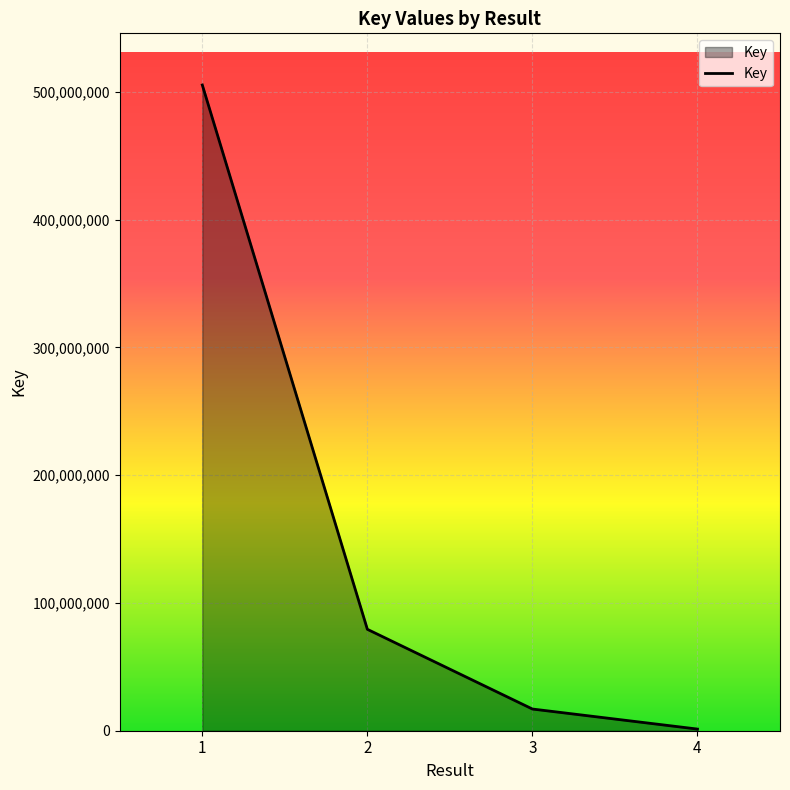

Rank the categories by value from lowest to highest.

4, 3, 2, 1